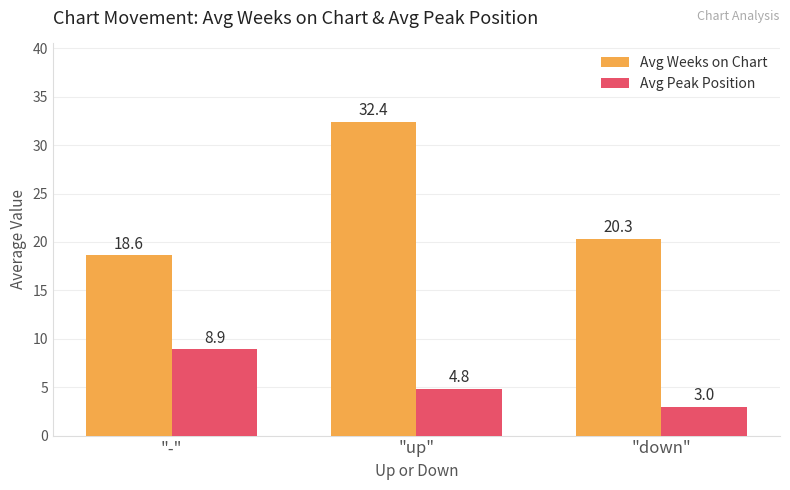

Count the number of data series in this chart.

2